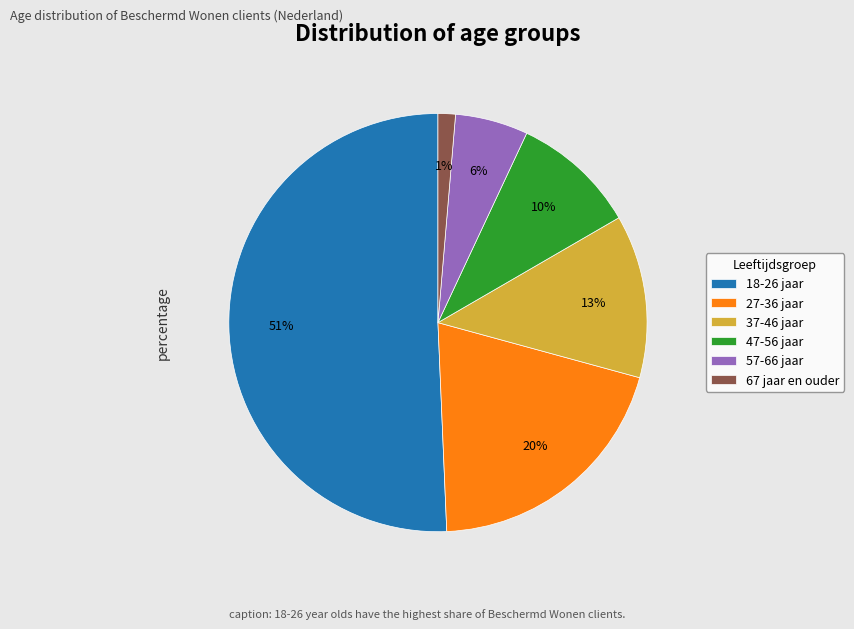

To the nearest percent, what is the combined percentage of 27-36 jaar and 67 jaar en ouder?

21%